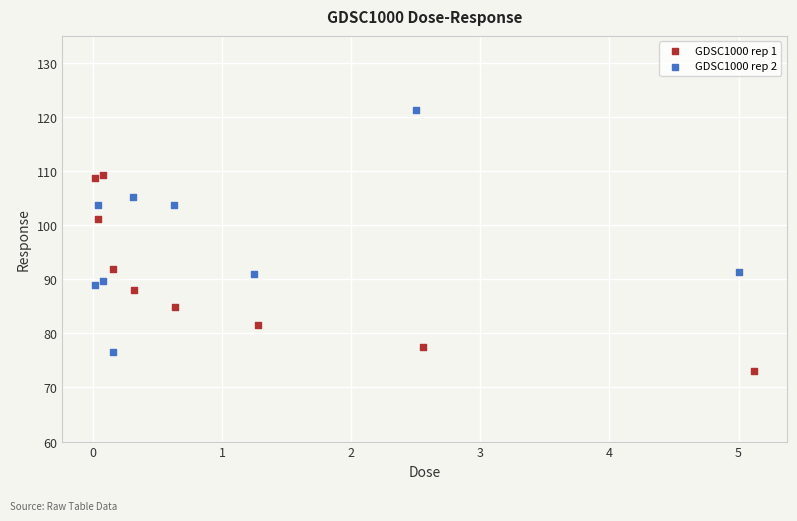

Which series contains the lowest Y value?

GDSC1000 rep 1